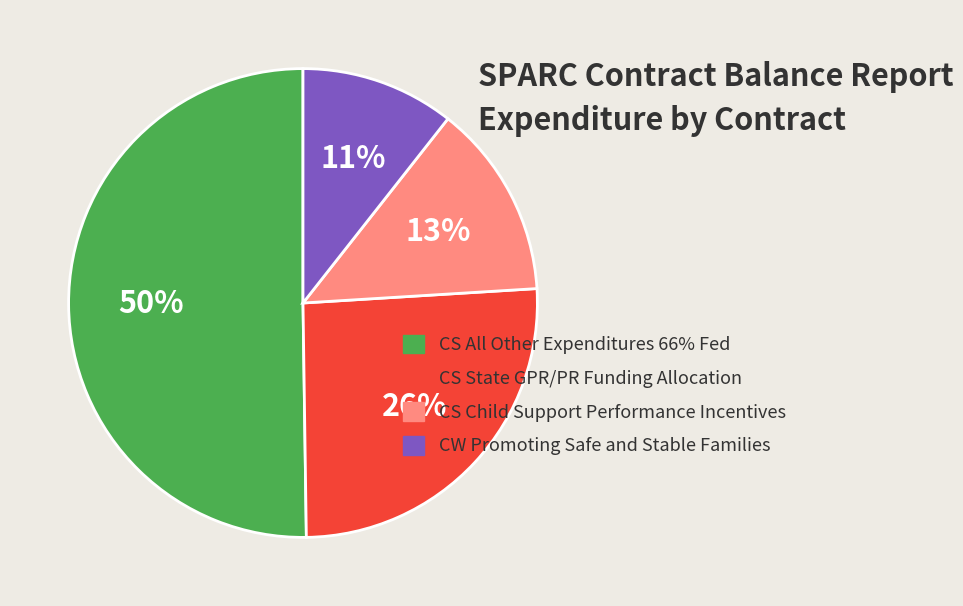

To the nearest percent, what portion does CS Child Support Performance Incentives represent?

13%